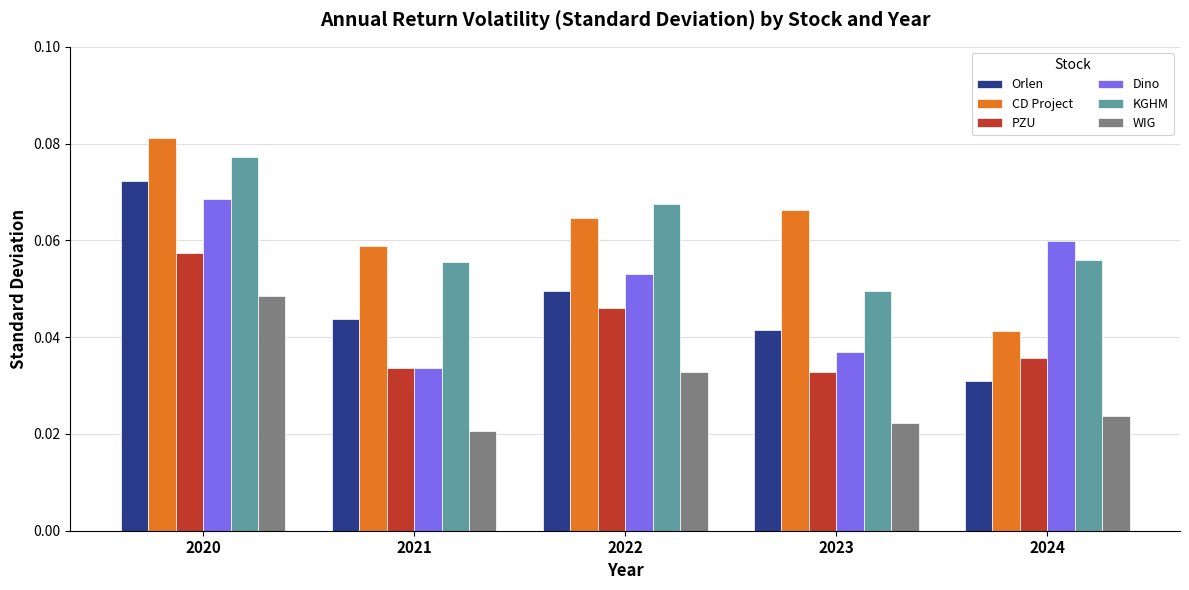

Which series has the largest range (max minus min)?

Orlen